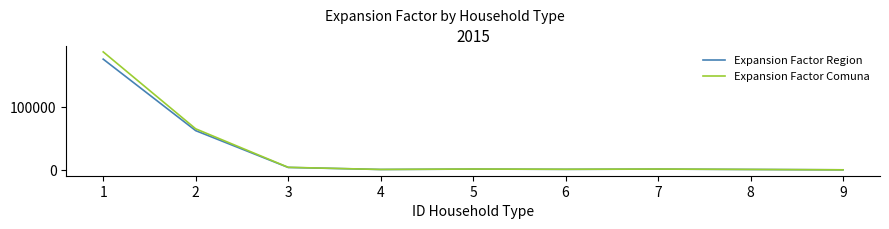

Which series has the widest spread of values?

Expansion Factor Comuna